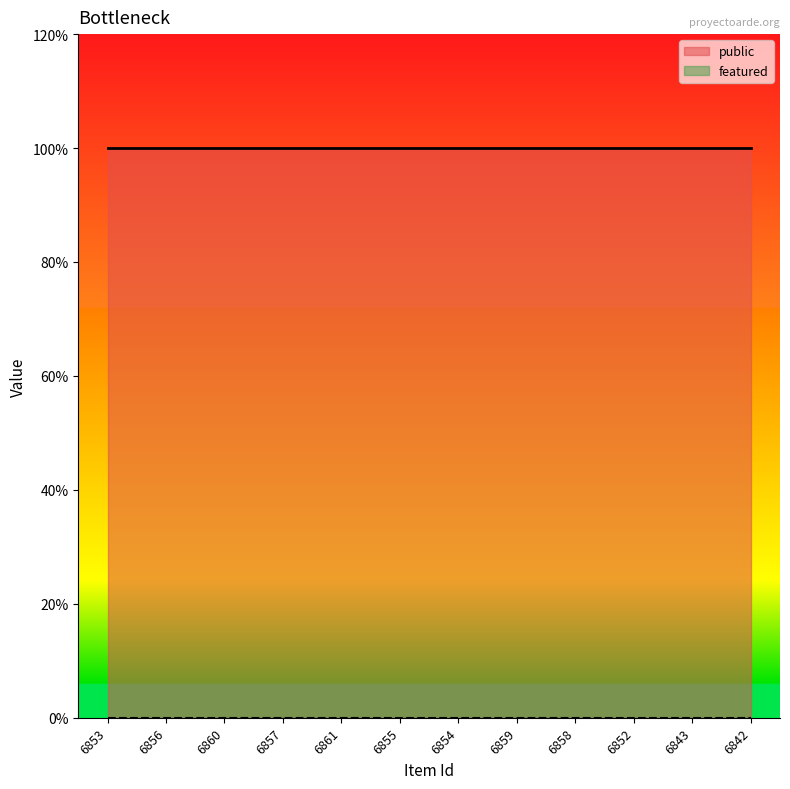

At which label does featured reach its peak?

6853